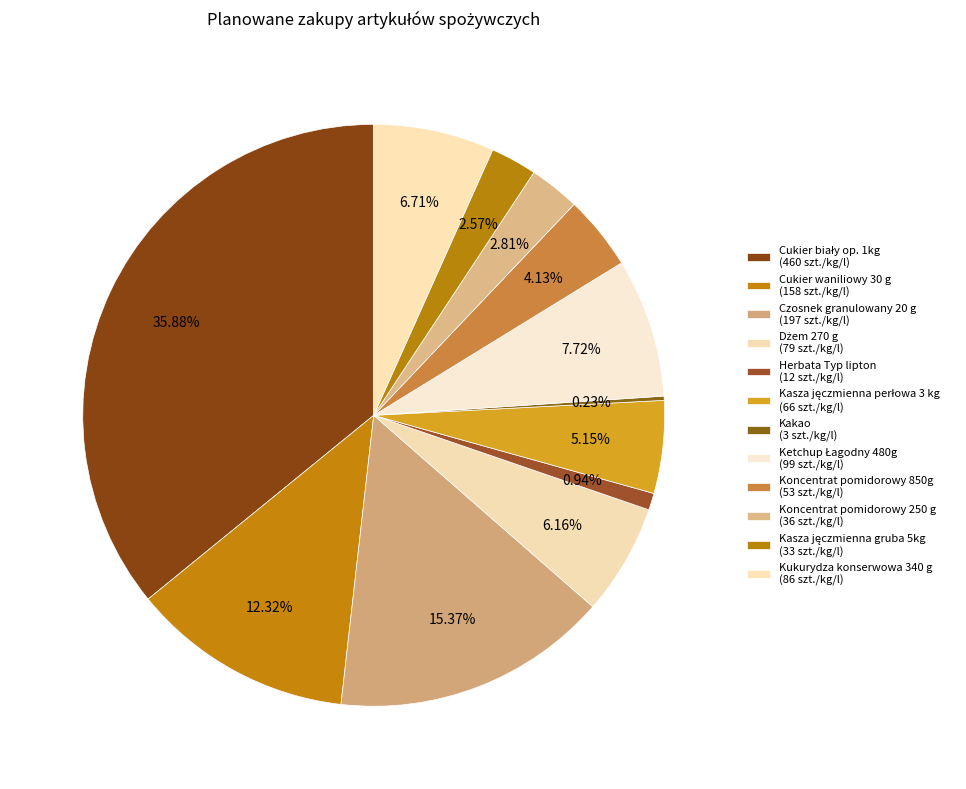

Which has a higher value, Cukier waniliowy 30 g or Kasza jęczmienna gruba 5kg?

Cukier waniliowy 30 g